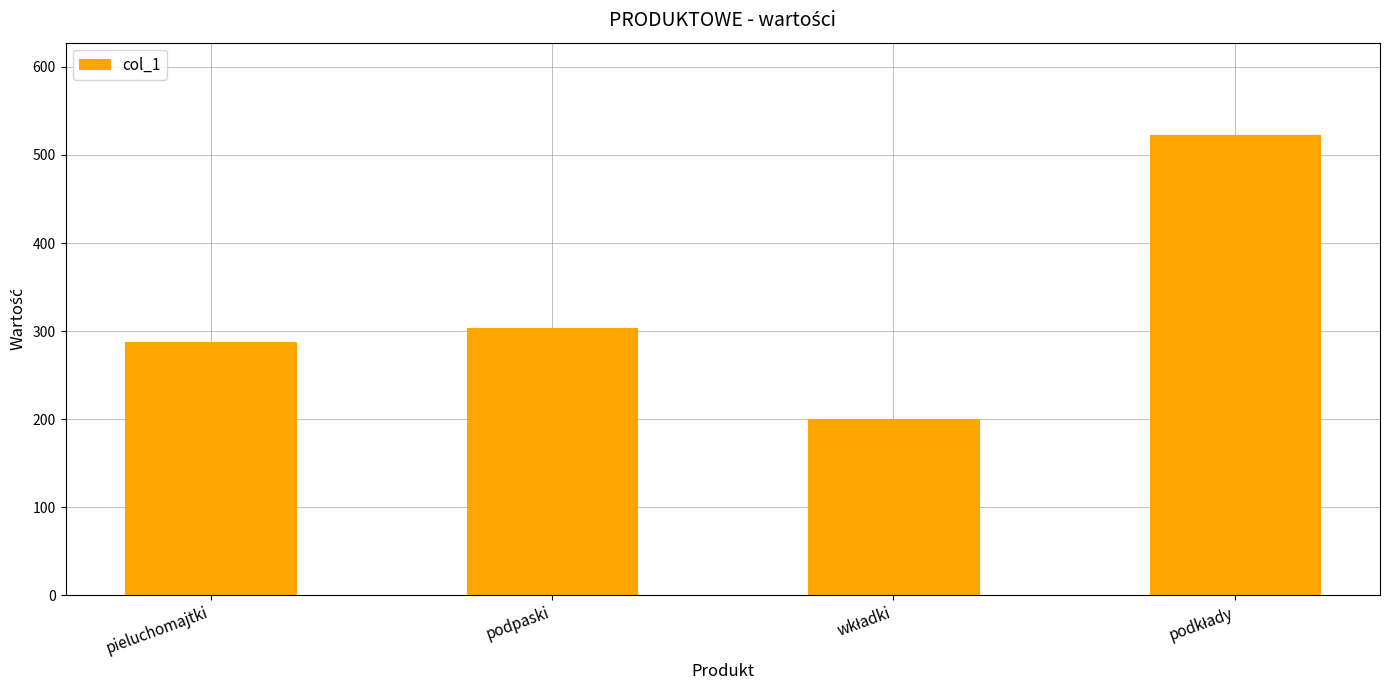

What is the smallest value displayed?

200